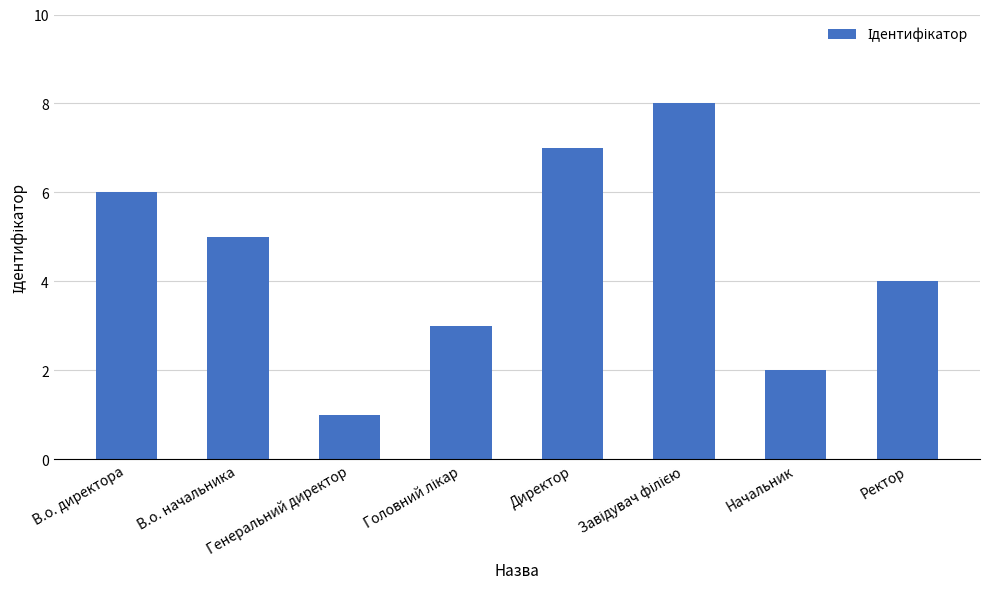

At which category does the chart reach its minimum across all series?

Генеральний директор